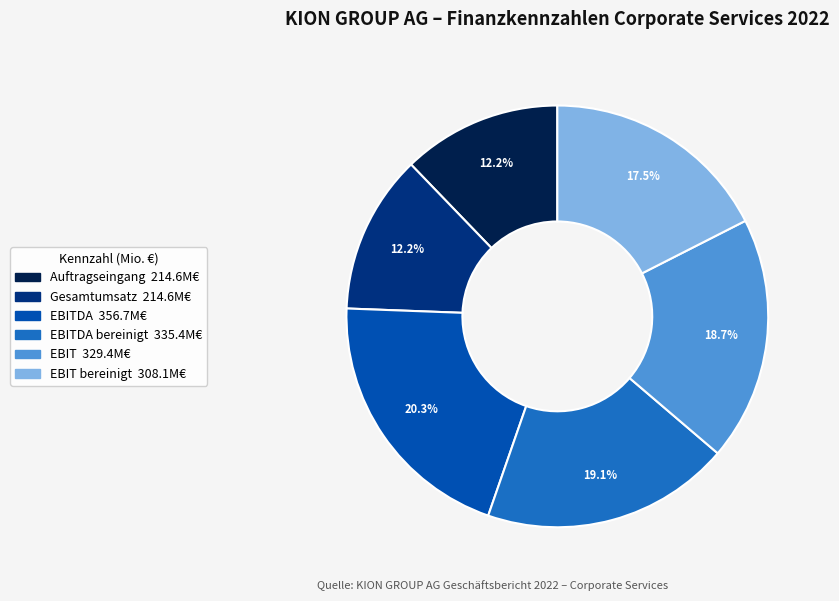

How many segments does this pie chart have?

6